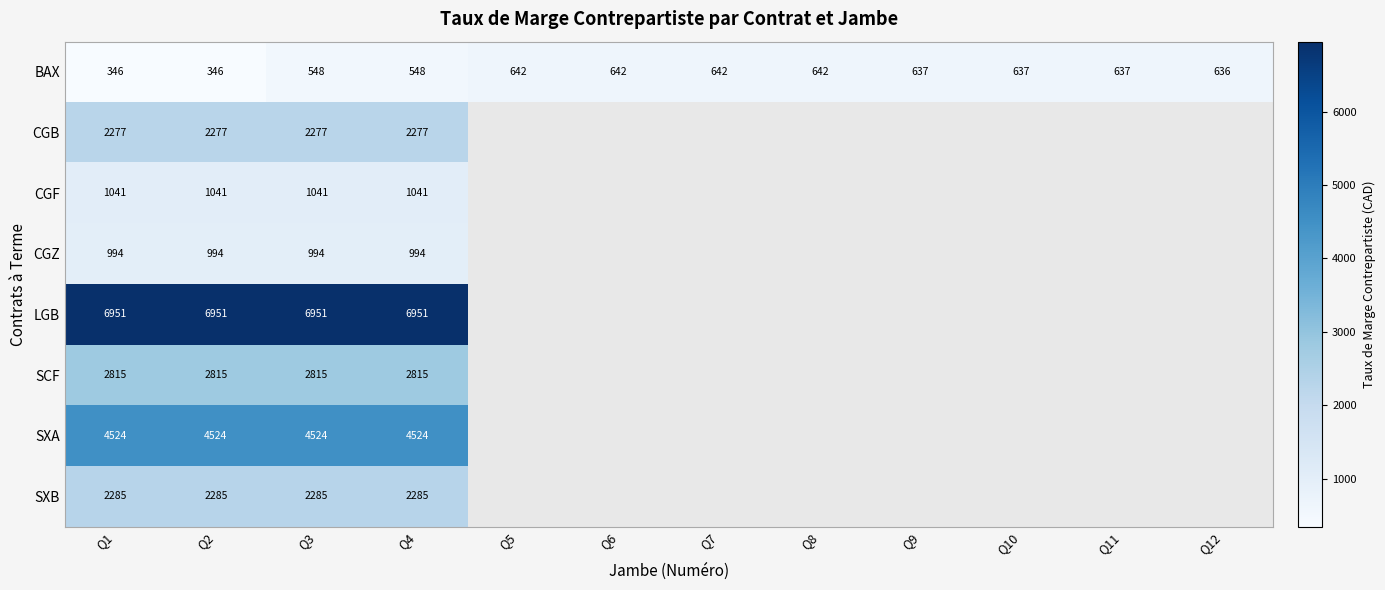

How many data points in BAX are less than 637?

5